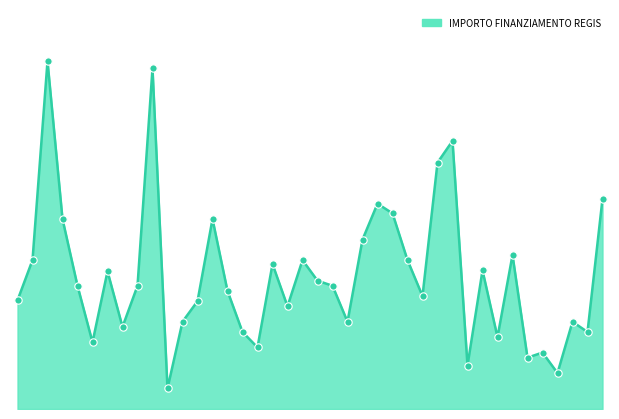

How many lines are shown in the chart?

1